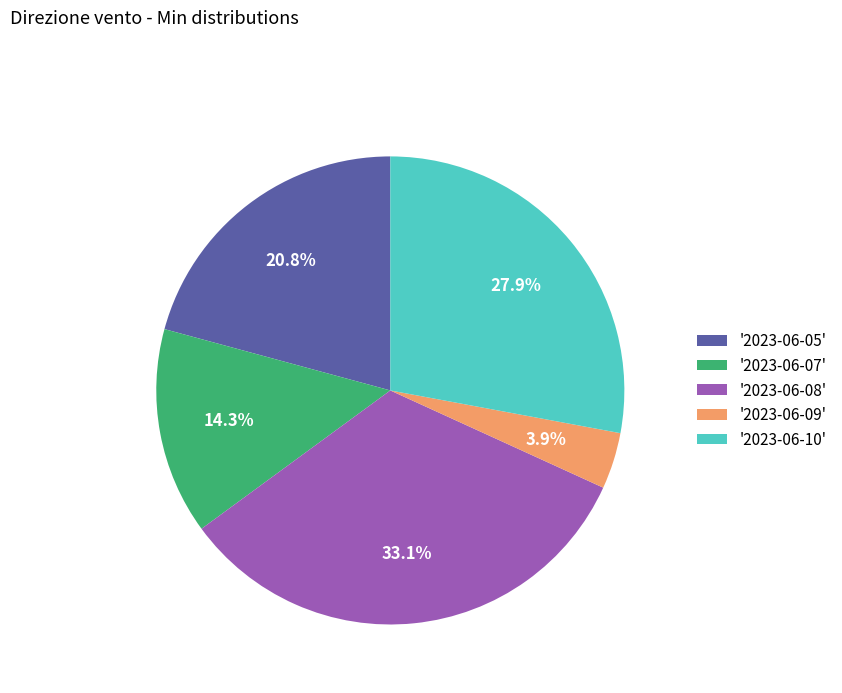

Which has a higher value, '2023-06-10' or '2023-06-08'?

'2023-06-08'